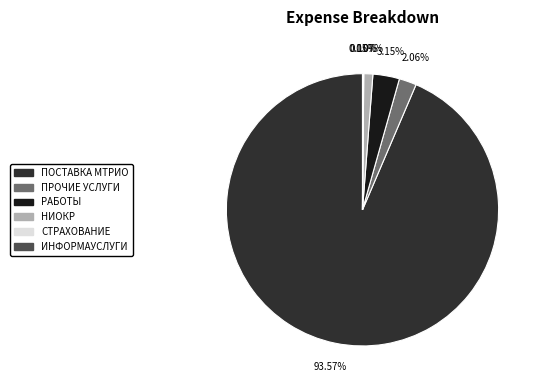

What is the ratio of the value at ПОСТАВКА МТРИО to the value at ПРОЧИЕ УСЛУГИ?

45.4